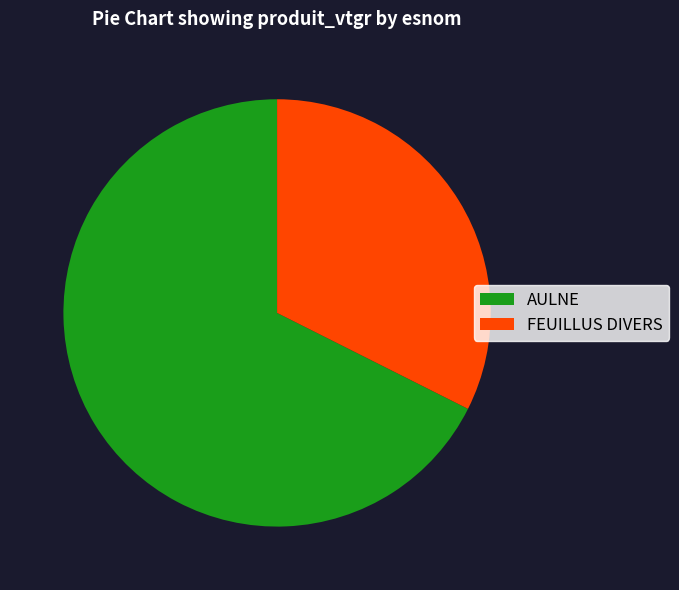

Count the number of slices in the pie.

2